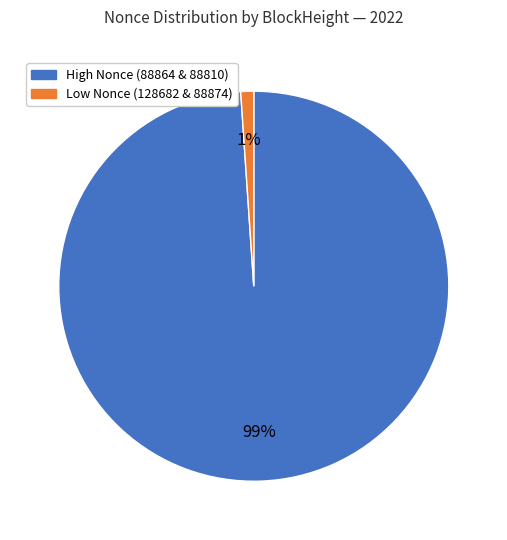

To the nearest percent, what is the difference between the largest and smallest slice percentages?

98%